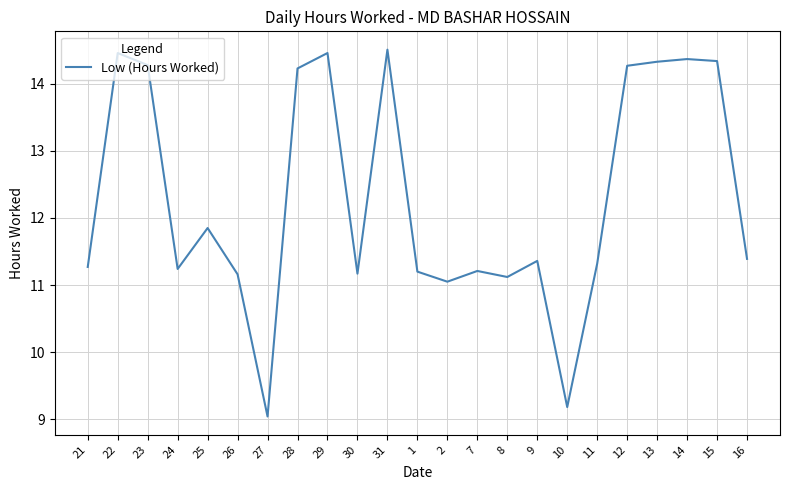

Which category has the highest value across all series?

31